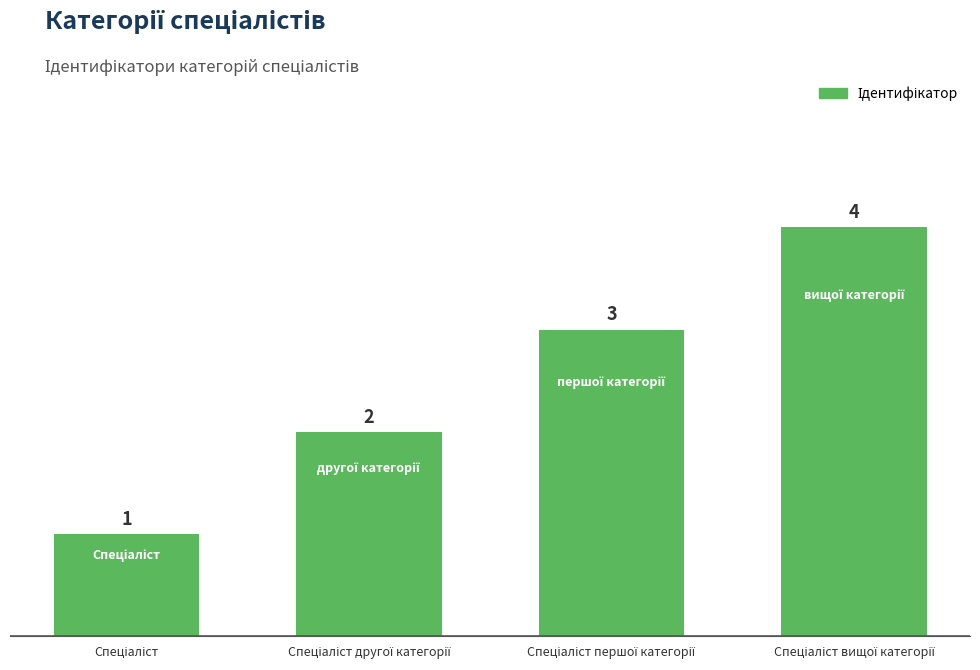

What is the value of the 1st bar from the left?

1